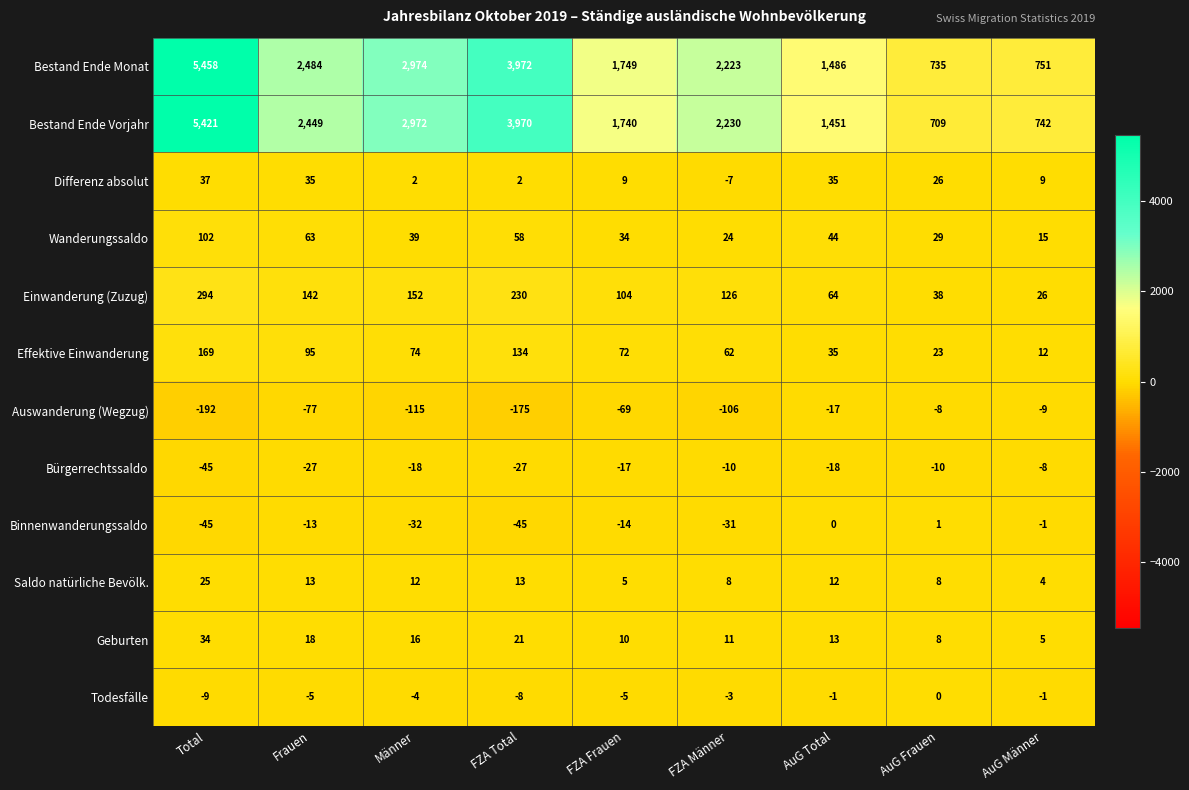

Which series has the widest spread of values?

Bestand Ende Monat